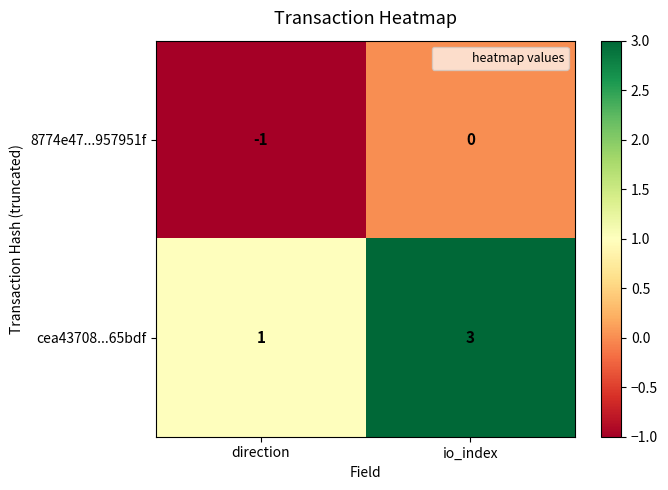

Which series has the largest range (max minus min)?

cea43708...65bdf